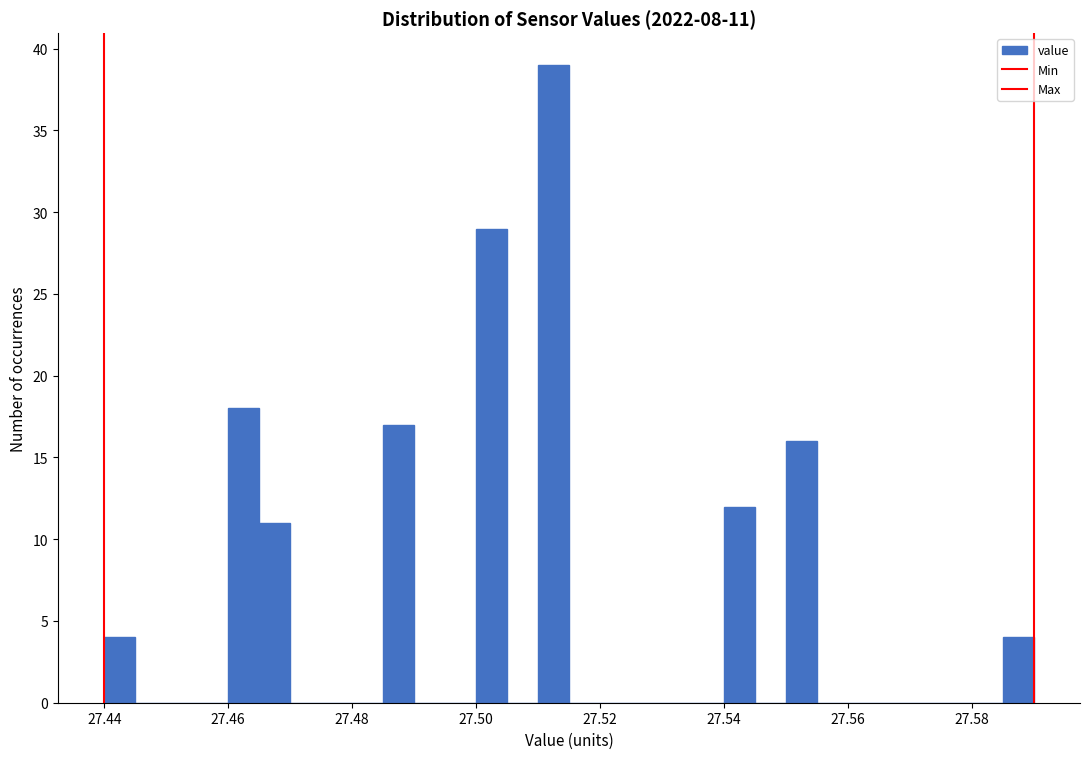

Around what value on the x-axis is the tallest bar? Give the approximate position of its centre, as read against the axis.

27.512